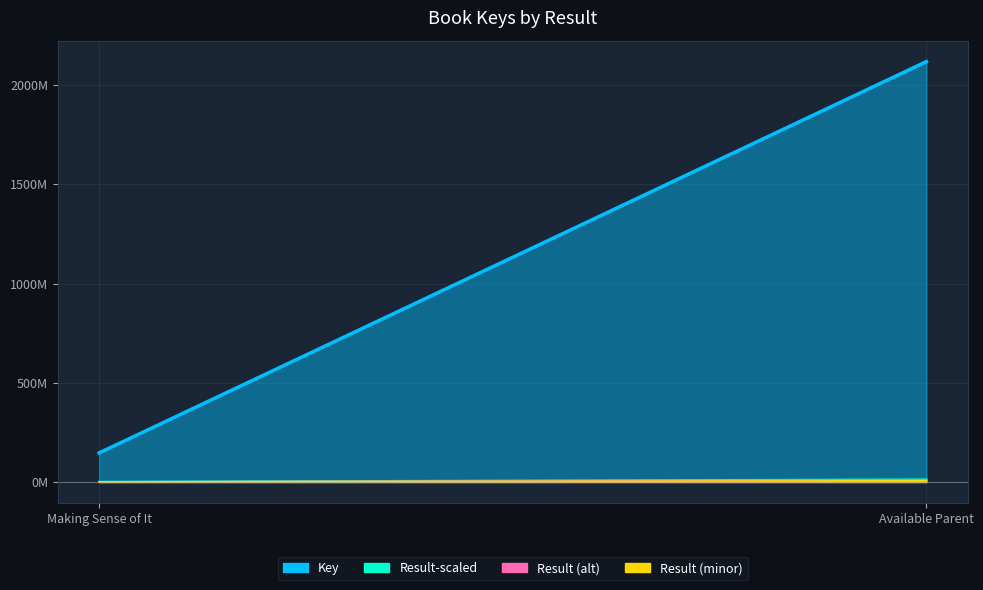

The Result series shows 2 at Making Sense of It. True or false?

False